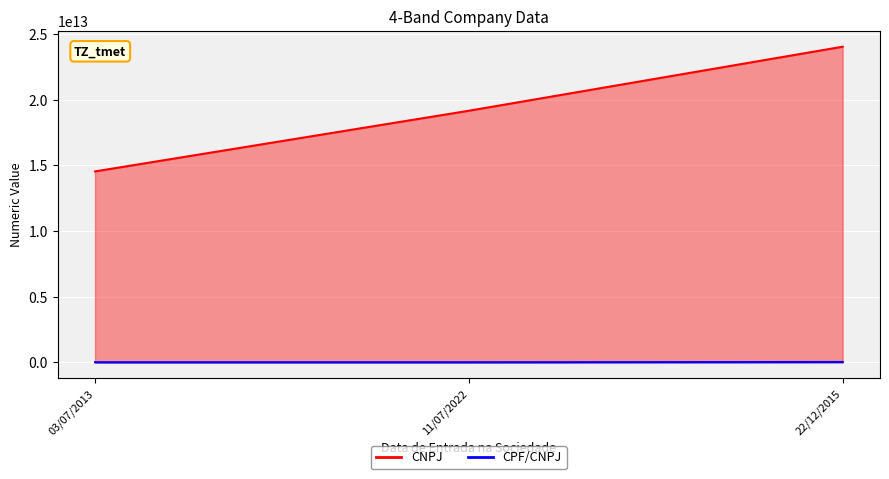

What is the difference between the maximum and minimum values in the CNPJ series?

9496499000013